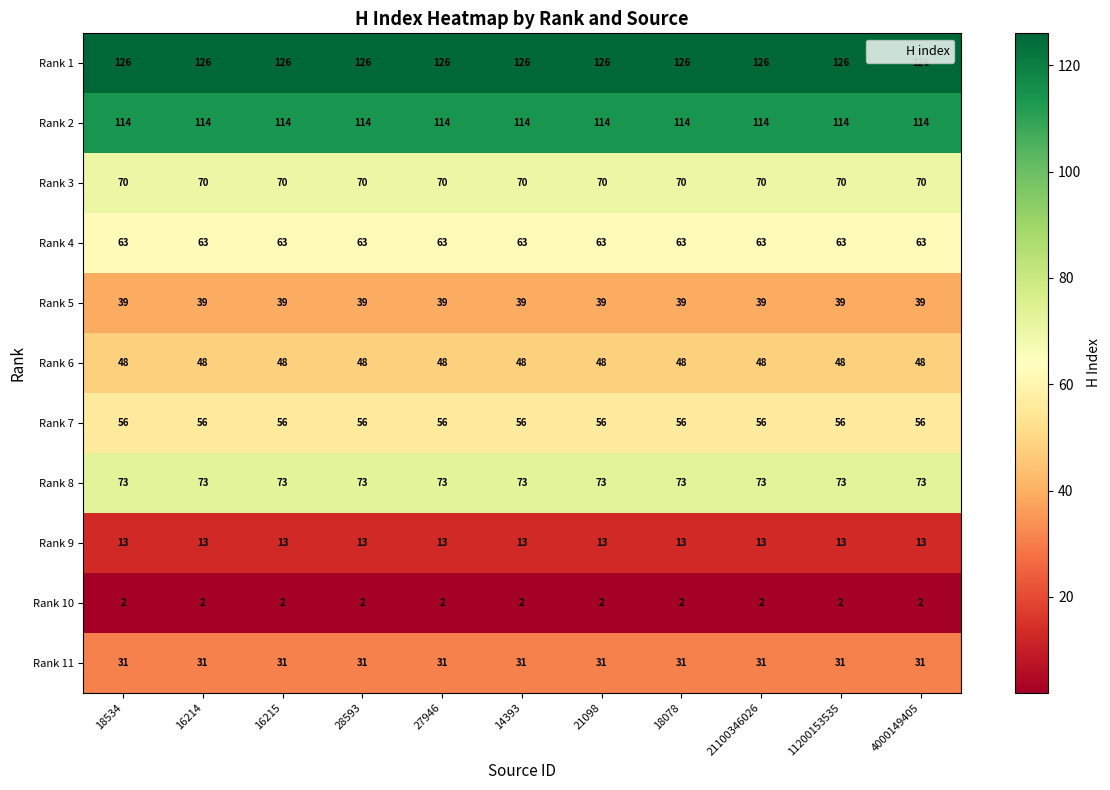

What is the difference between the highest and lowest values at 18534?

124